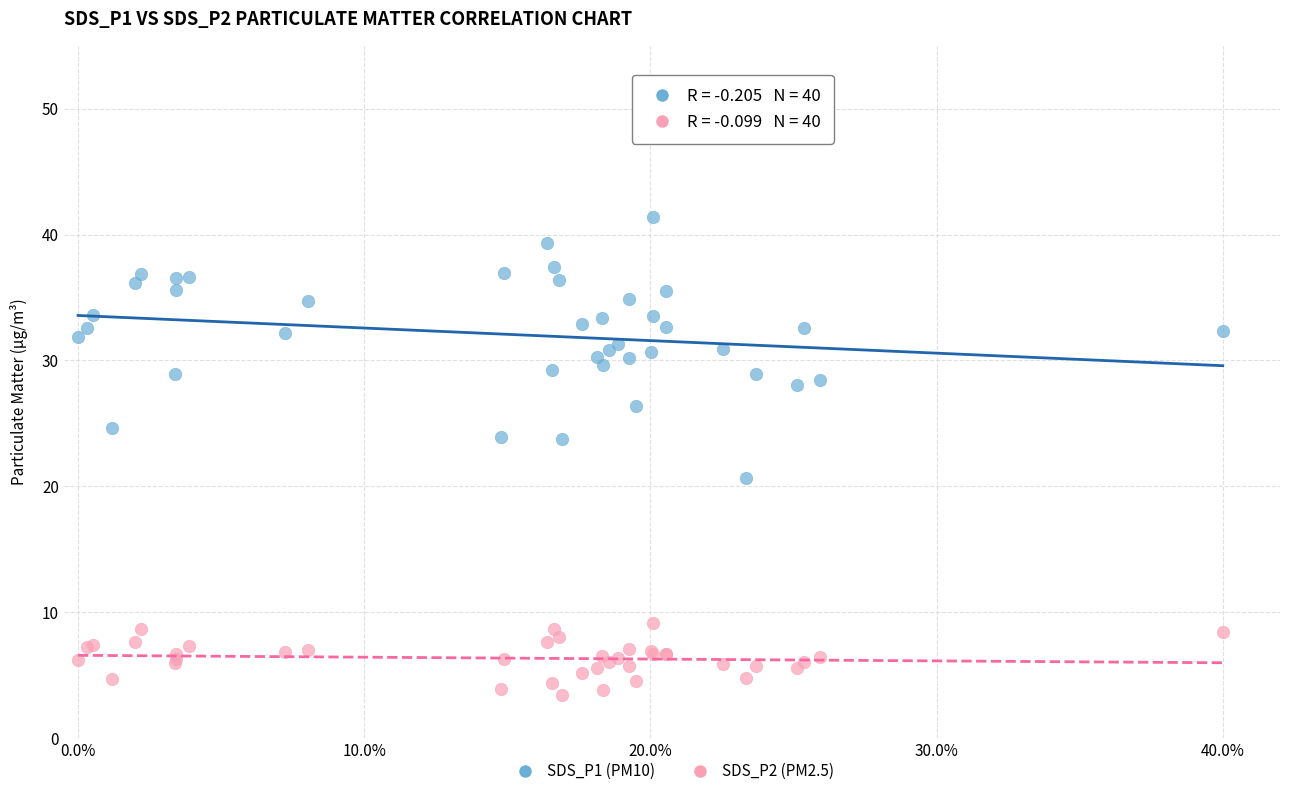

Which series has the largest Y range (max minus min)?

SDS_P1 (PM10)